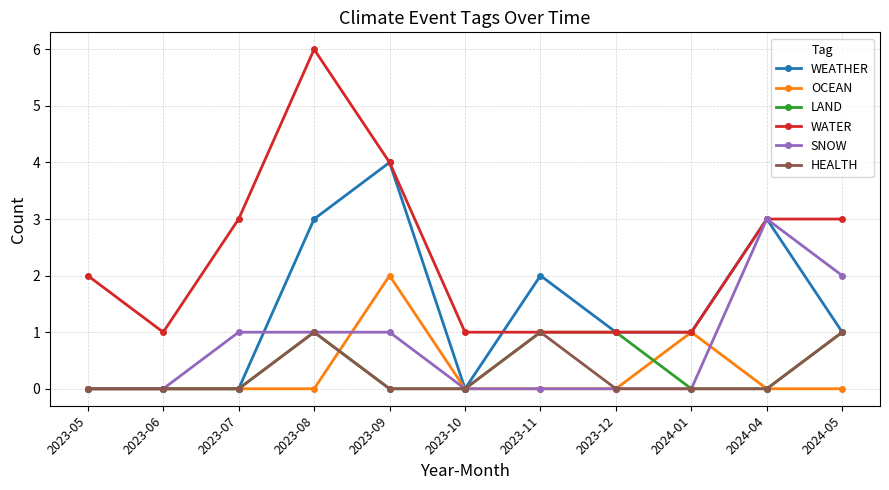

True or false: SNOW has more than 0 points higher than both neighbors.

True